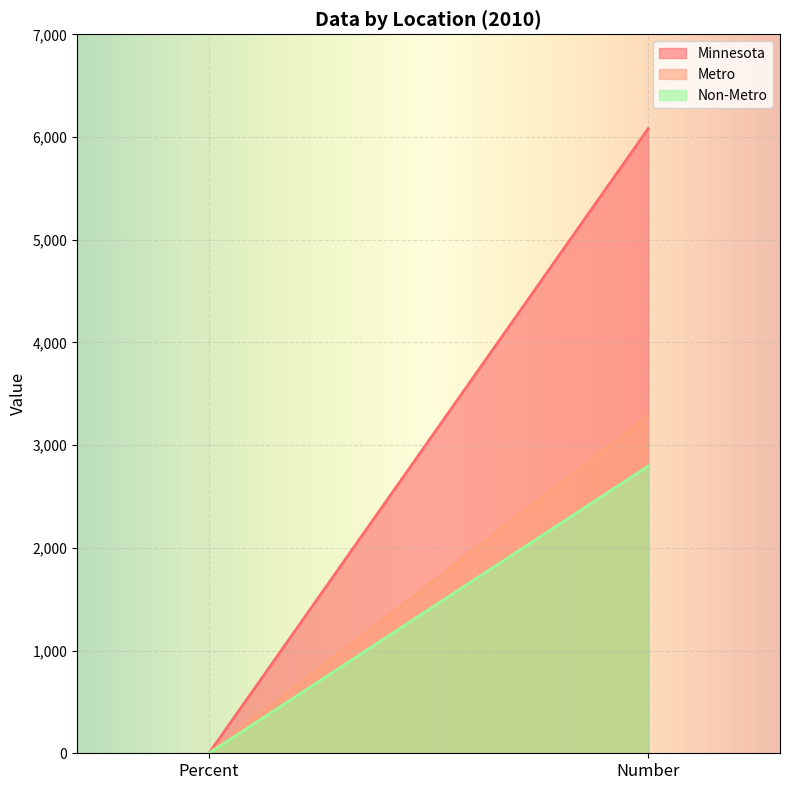

What is the label of the 2nd point from the left?

Number